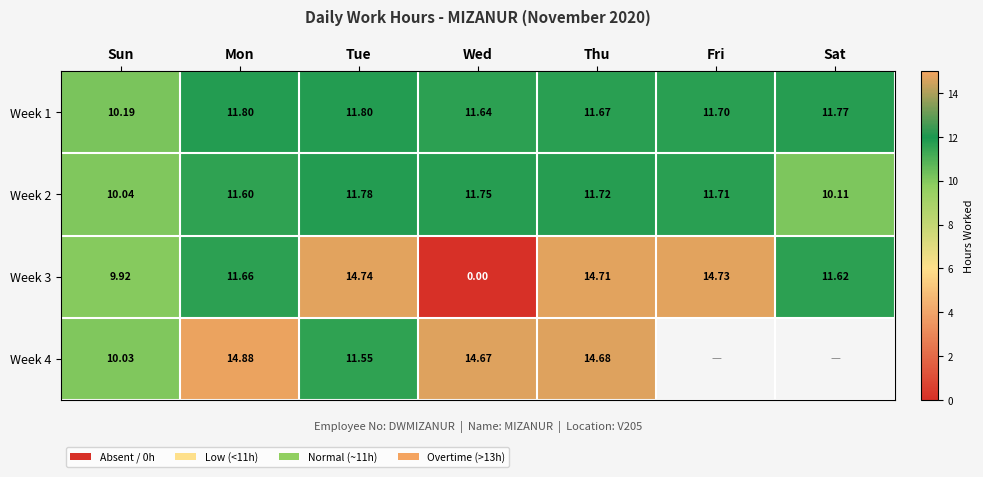

Rank the categories by Week 3 value from highest to lowest.

Tue, Fri, Thu, Mon, Sat, Sun, Wed